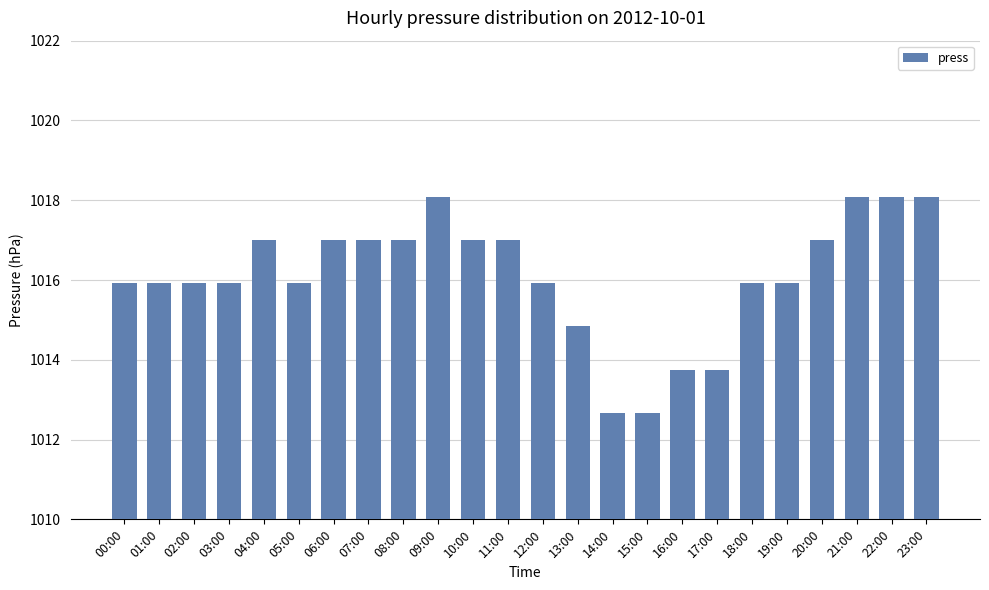

What is the ratio of the value at 23:00 to the value at 16:00?

1.0